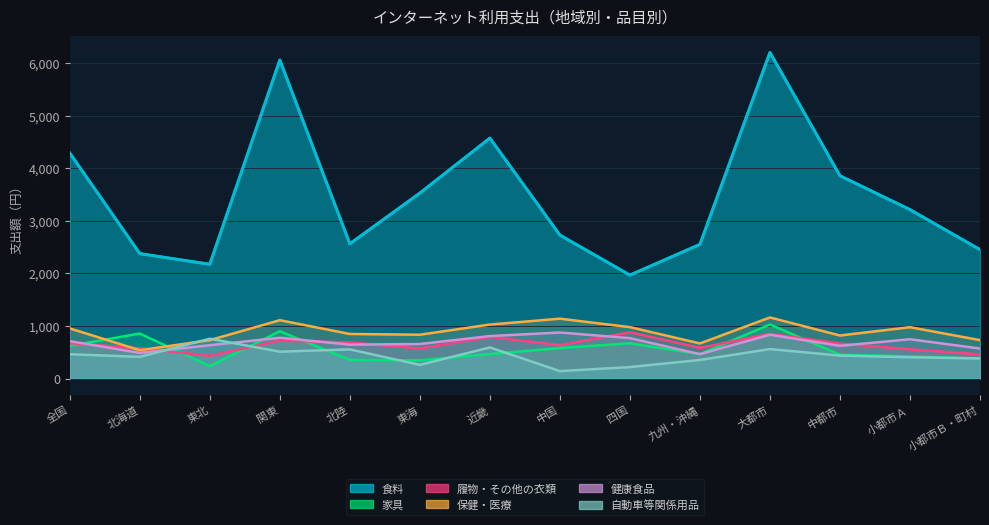

What are all the series names shown in the legend?

食料, 家具, 履物・その他の衣類, 保健・医療, 健康食品, 自動車等関係用品